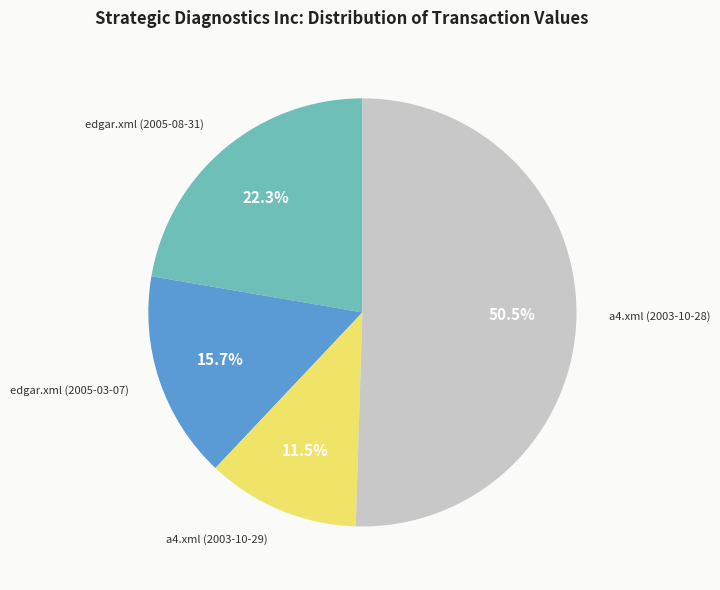

How many segments does this pie chart have?

4